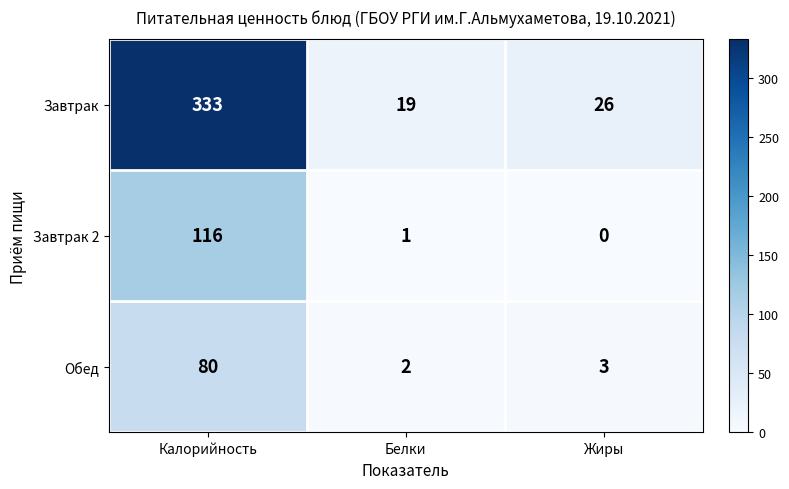

List the series in order of their peak value, highest first.

Завтрак, Завтрак 2, Обед